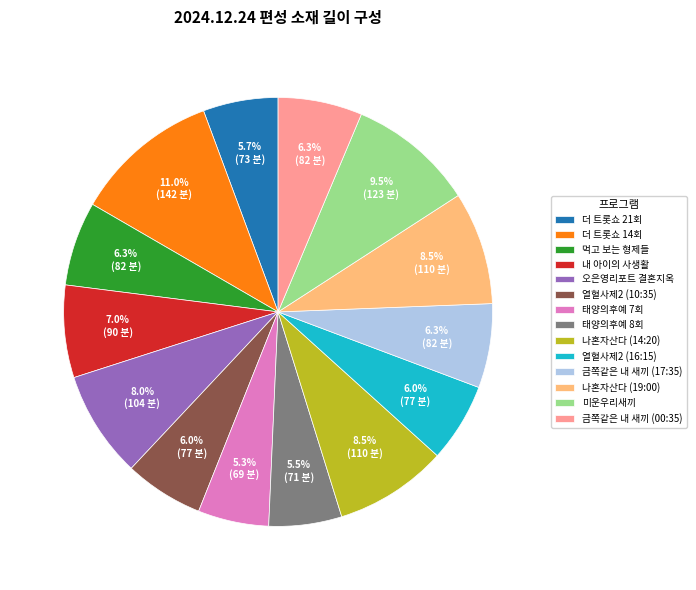

Between 금쪽같은 내 새끼 (17:35) and 태양의후예 8회, which is larger?

금쪽같은 내 새끼 (17:35)